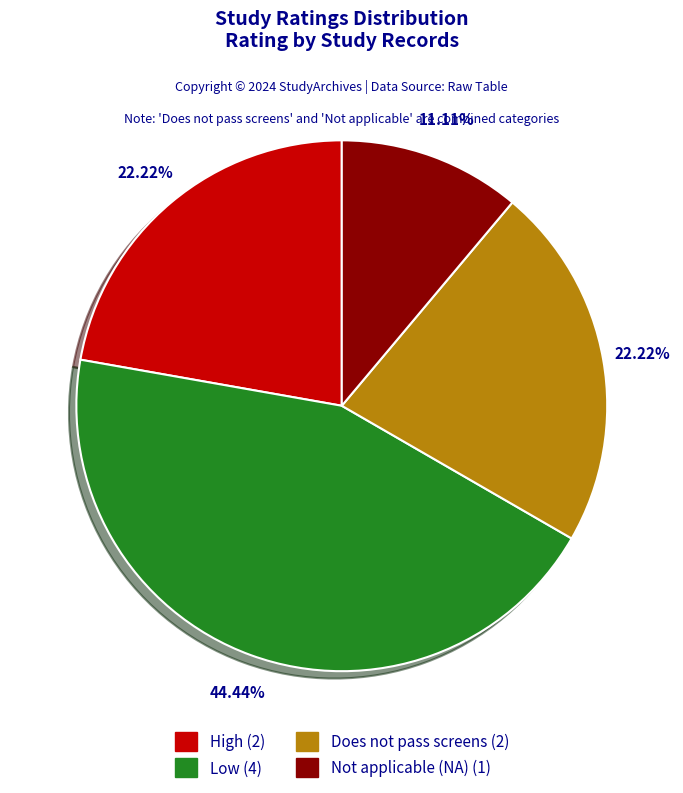

Is there any slice that represents more than half of the pie?

No